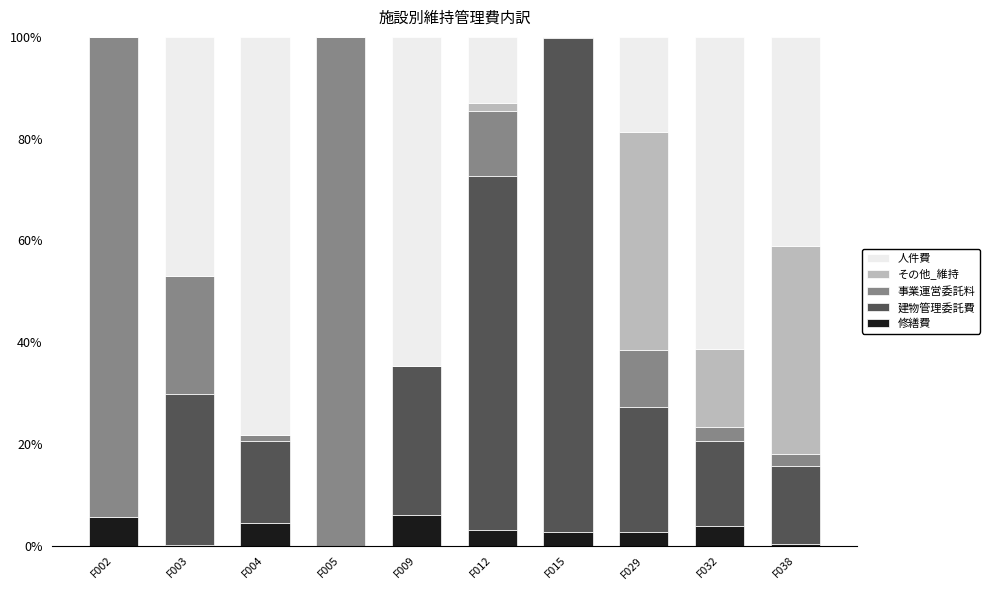

What is the highest value of the 修繕費 series?

6.0